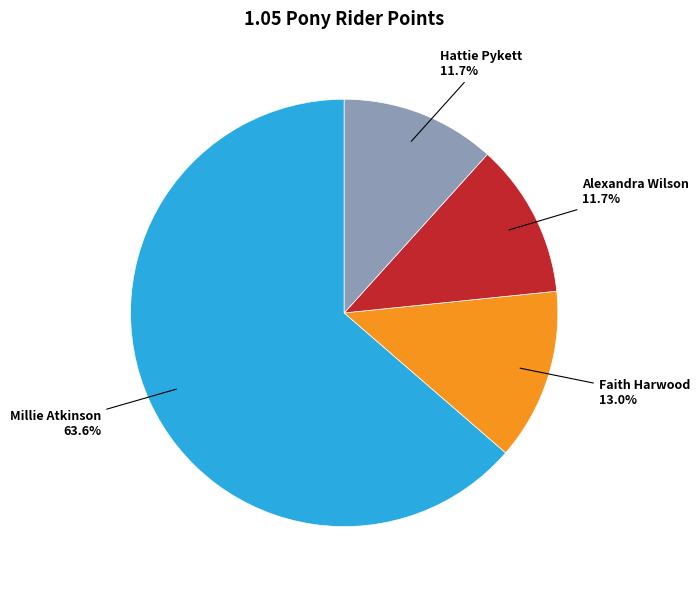

How many segments does this pie chart have?

4